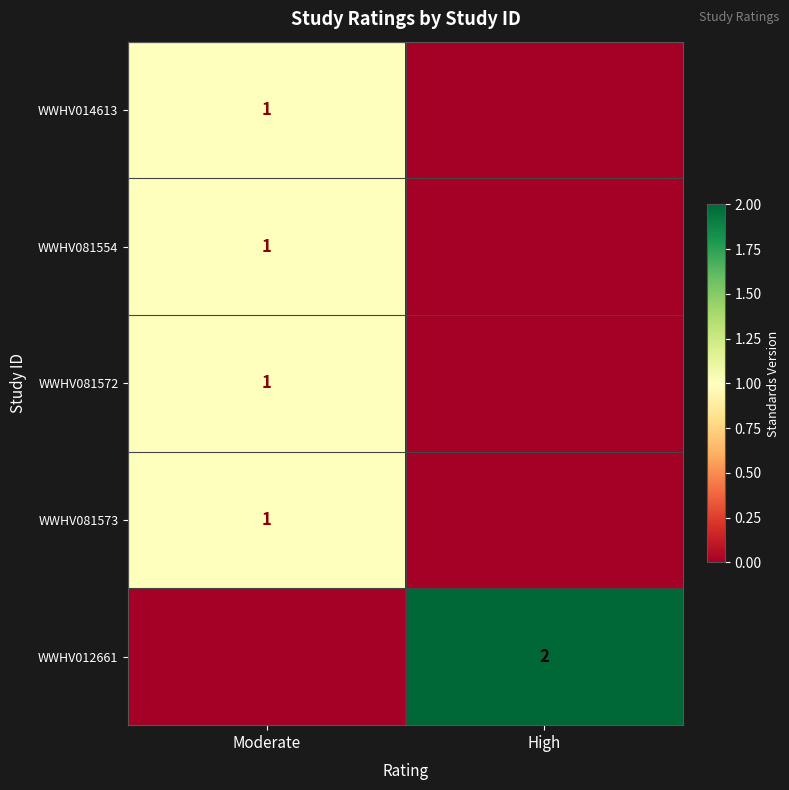

What is the spread (max minus min) of values at Moderate?

1